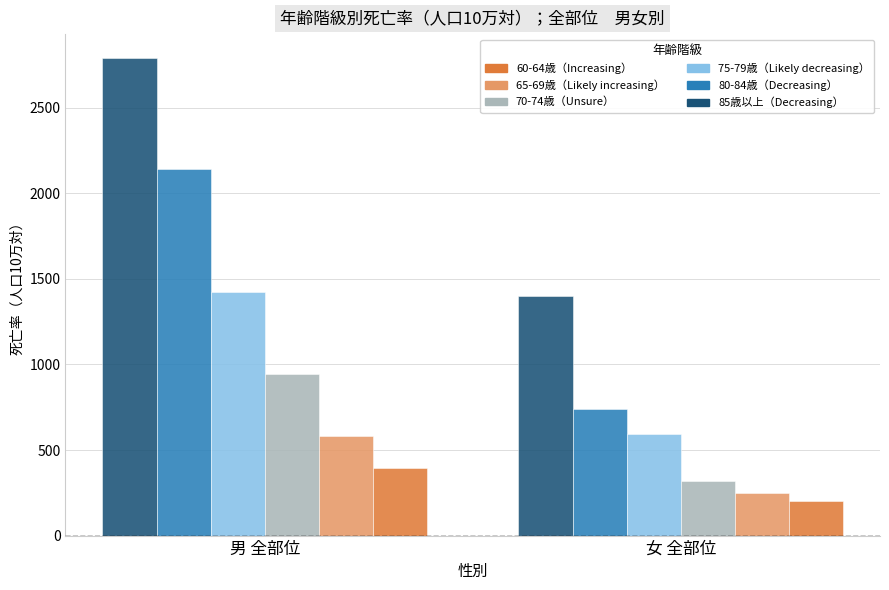

What is the difference between the highest and lowest values at 男 全部位?

2399.2